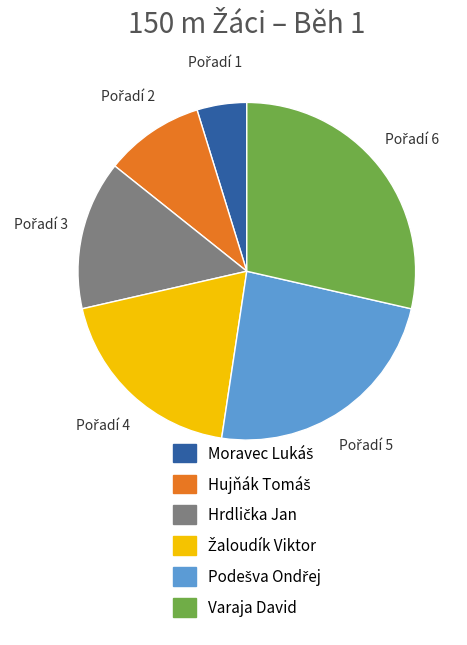

Does any single category account for the majority?

No